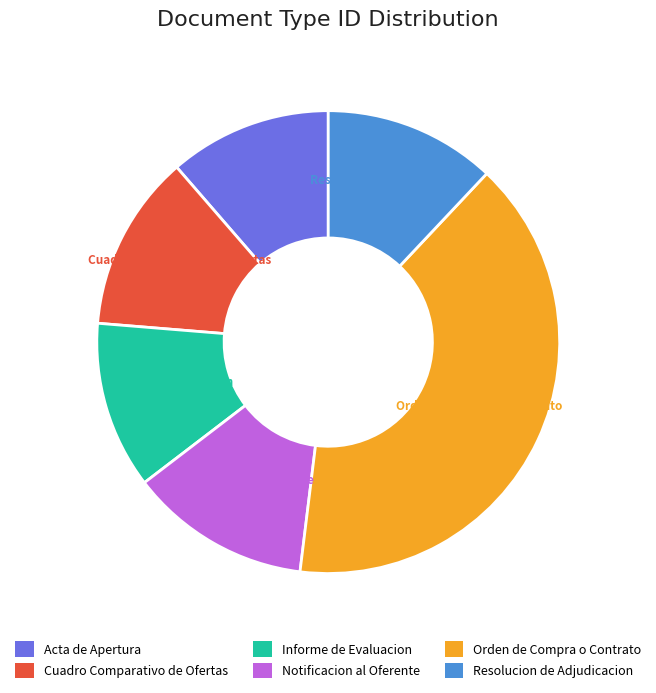

To the nearest percent, what is the difference between the Cuadro Comparativo de Ofertas and Orden de Compra o Contrato slice percentages?

28%